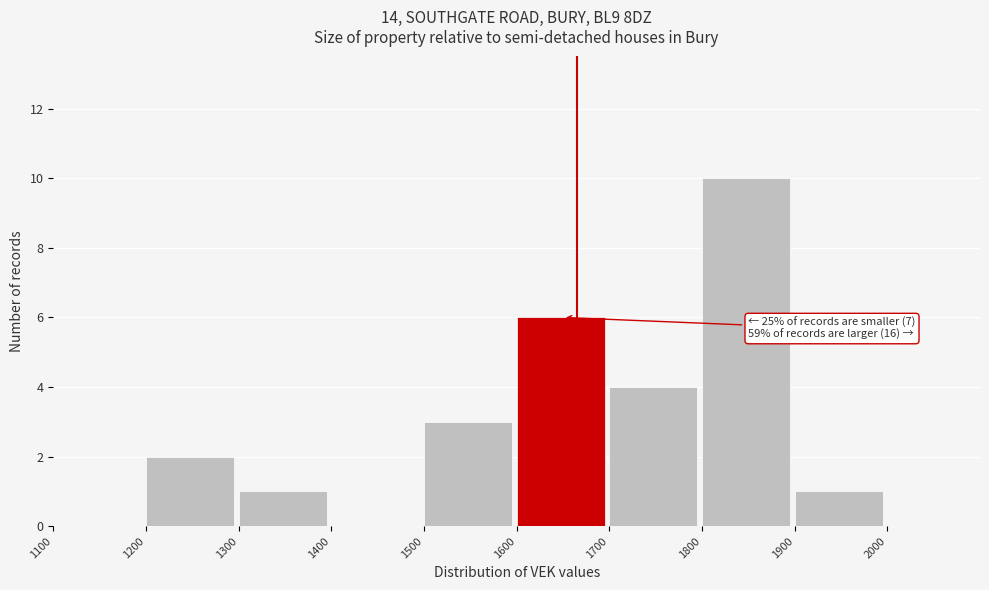

Which range on the x-axis has the tallest bar?

1800 to 1900